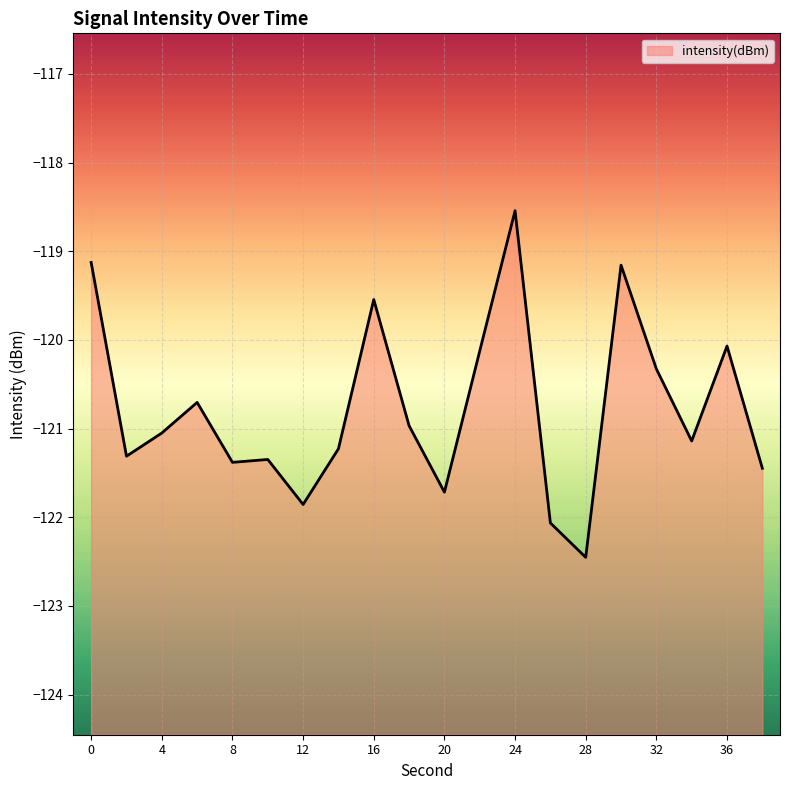

What is the difference between the maximum and second lowest values?

3.5